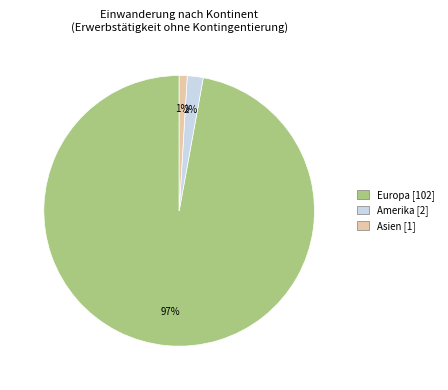

Is there a majority slice in this chart?

Yes